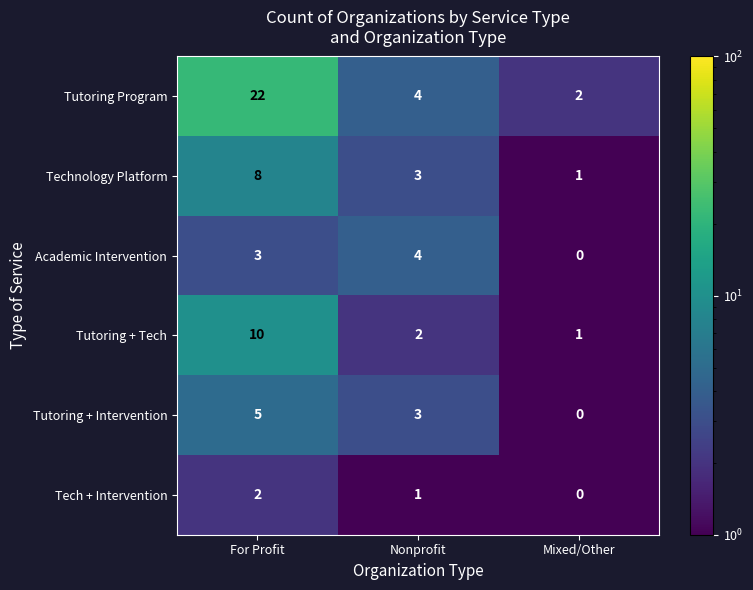

Rank the series by their maximum value, from lowest to highest.

Tech + Intervention, Academic Intervention, Tutoring + Intervention, Technology Platform, Tutoring + Tech, Tutoring Program